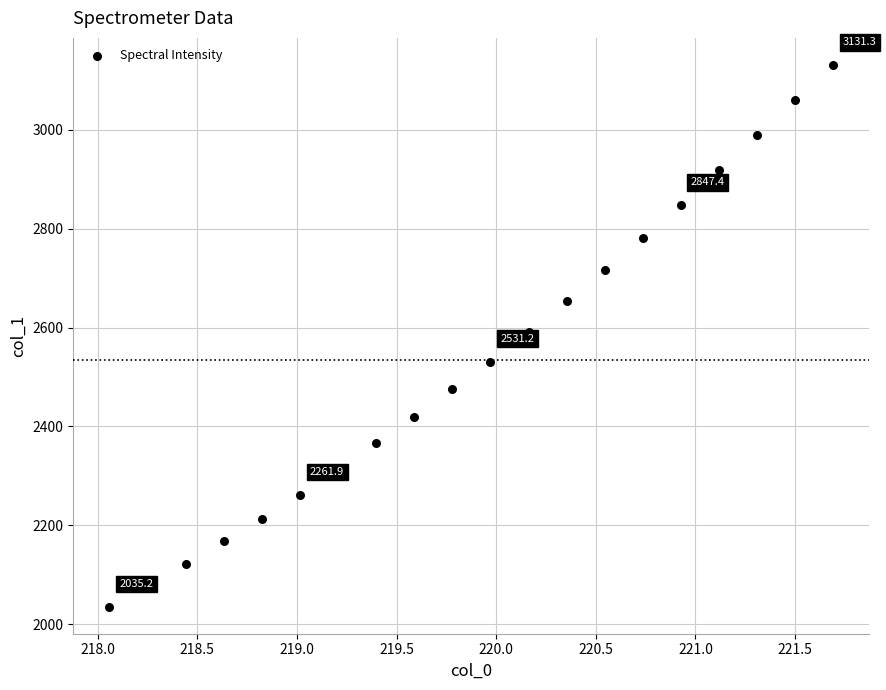

What is the range of X values (max minus min)?

3.6